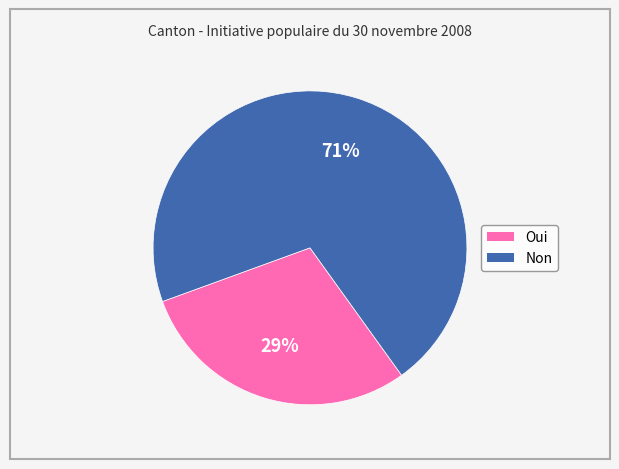

To the nearest percent, what percentage of the pie is Non?

71%